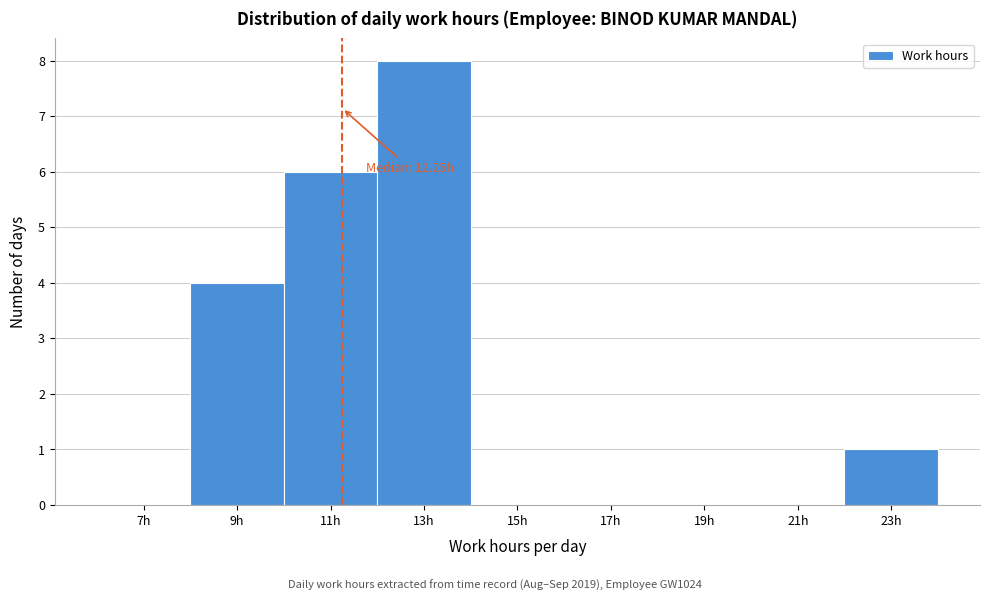

Reading left to right, list all the values displayed in this chart.

7h=0	9h=4	11h=6	13h=8	15h=0	17h=0	19h=0	21h=0	23h=1